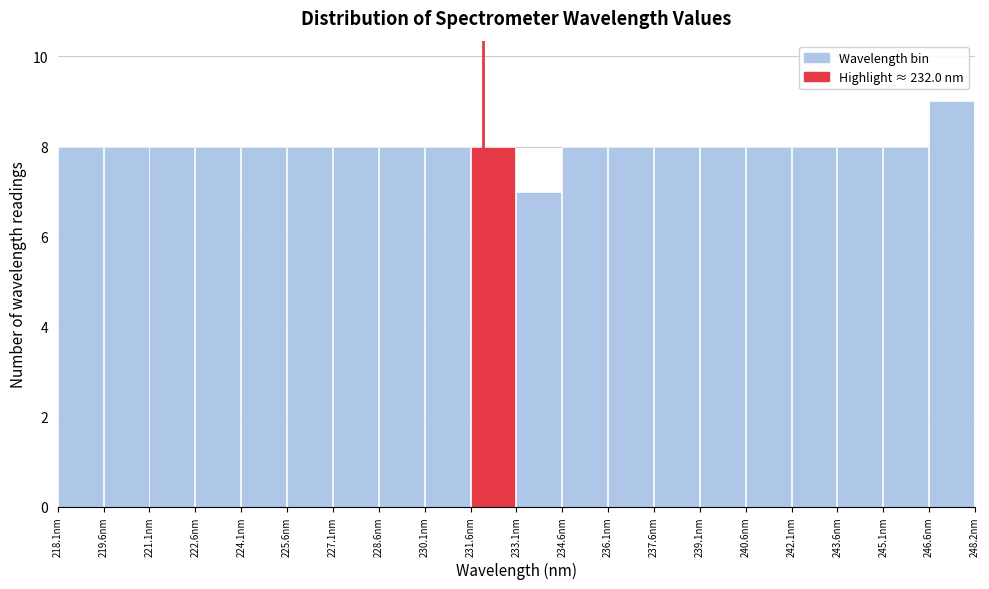

Over which range of the x-axis is the bar tallest?

246.6 to 248.2